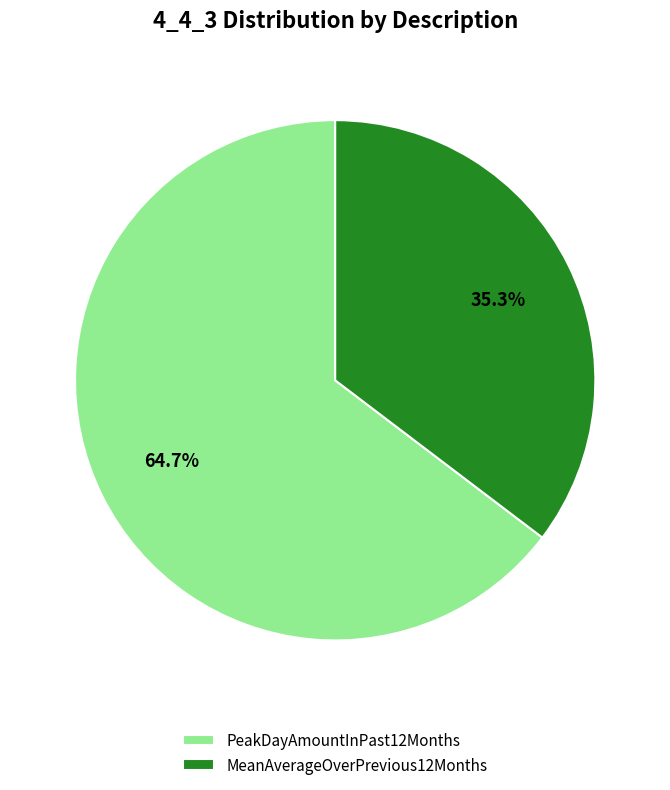

Is it true that MeanAverageOverPrevious12Months is 35% of the pie?

True